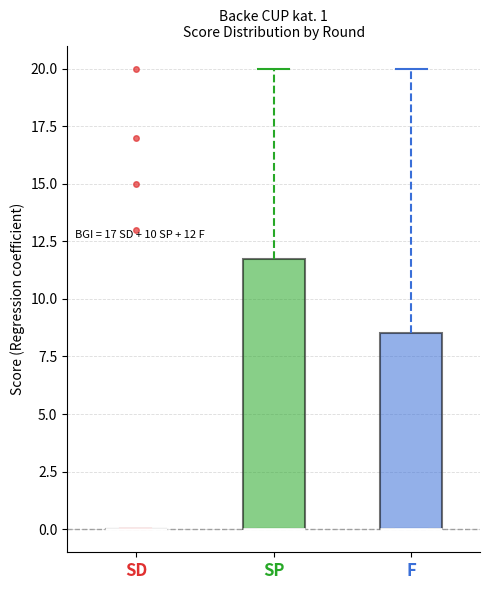

Which box is the tallest, from its lower edge to its upper edge?

SP